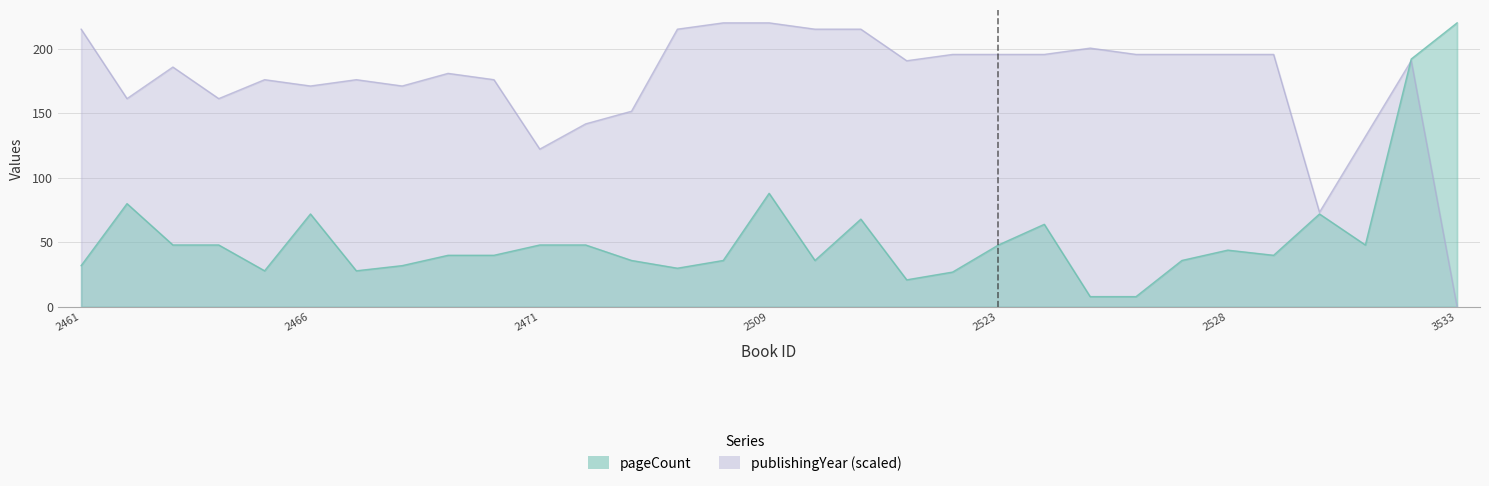

True or false: pageCount and publishingYear cross at least once.

True